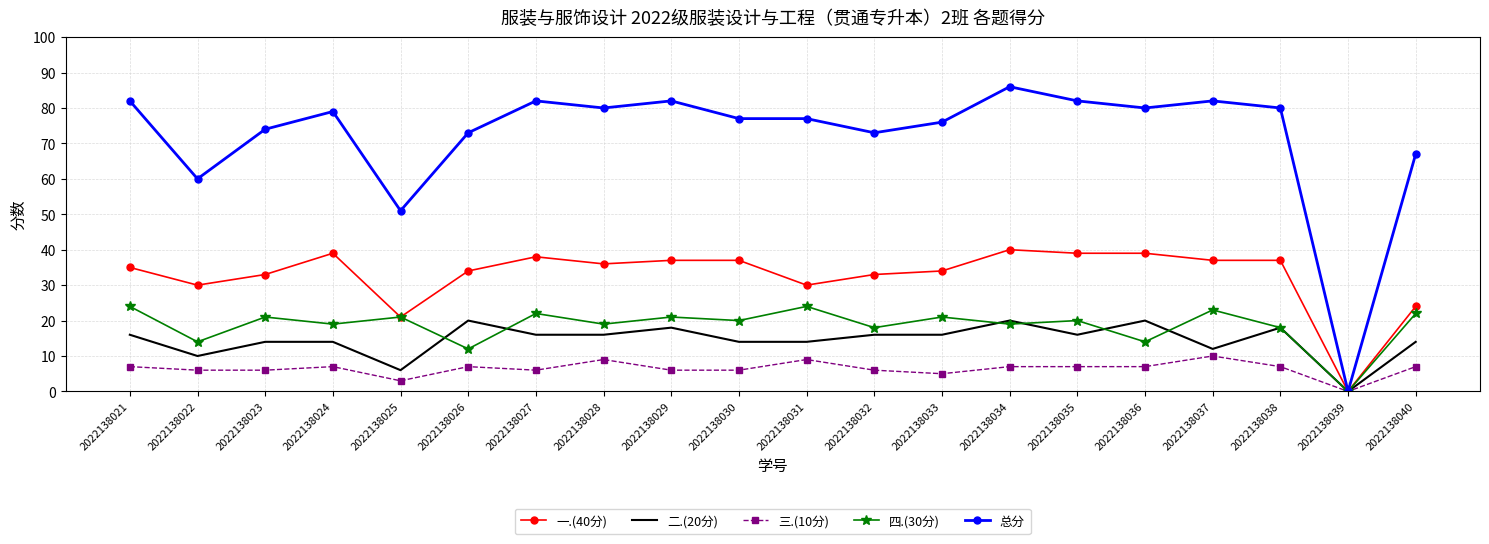

Which series has the largest total across all categories?

总分